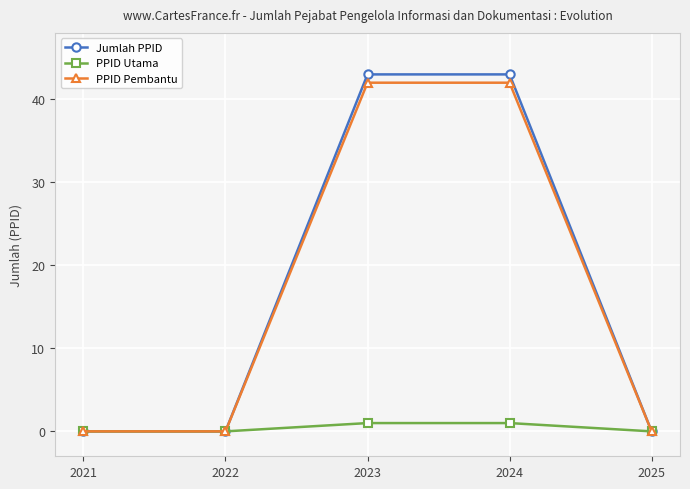

Is the value of PPID Pembantu at 2024 greater than the value of Jumlah PPID at 2022?

Yes